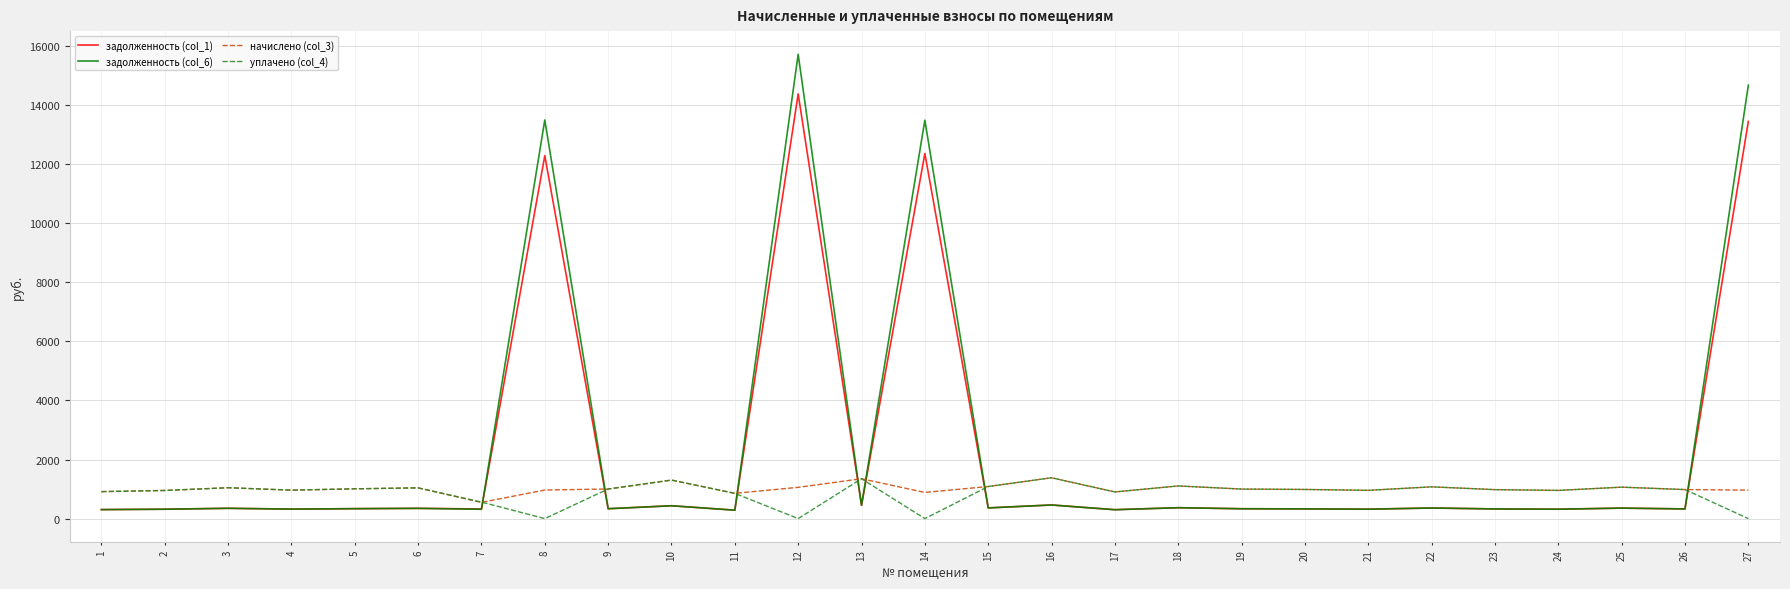

The задолженность (col_6) series shows 14678.3 at 27. True or false?

True